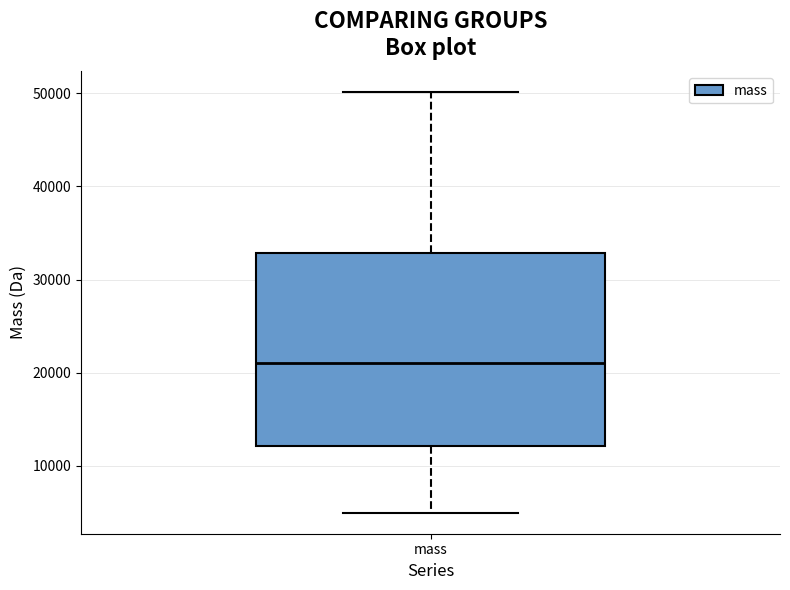

Where is the upper edge of the box for mass on the y-axis? The values are not printed on the chart, so give them approximately, as read against the axis.

33000